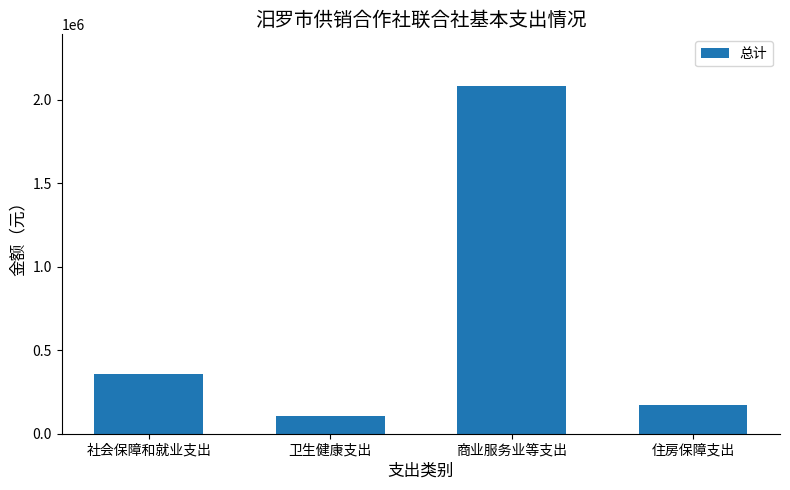

What is the difference between the maximum and minimum values?

1974619